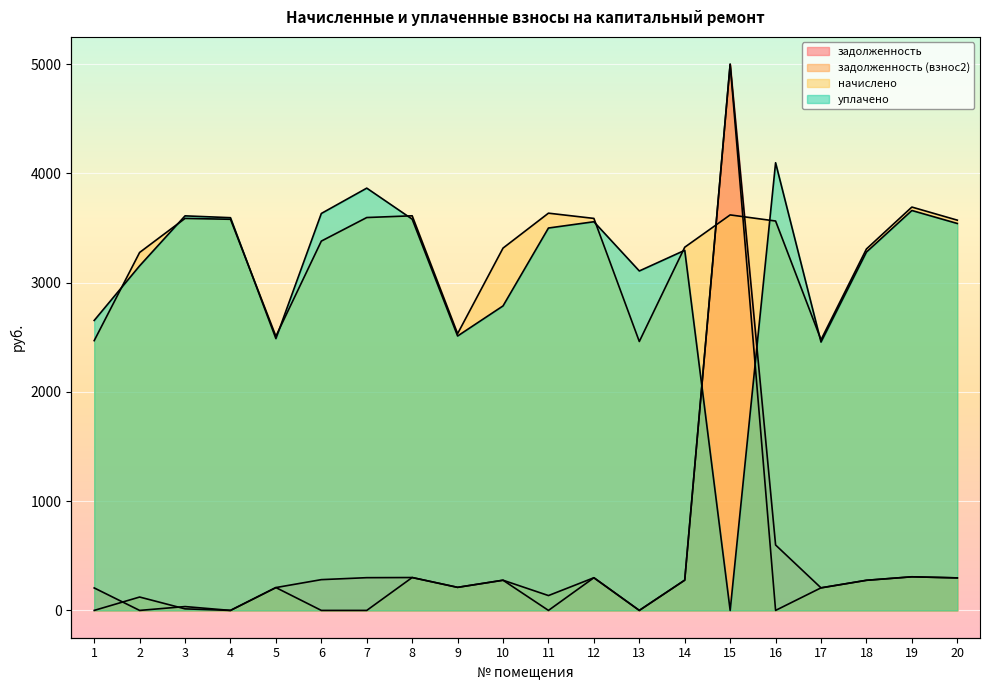

Does the chart display data point markers on the line(s)?

No